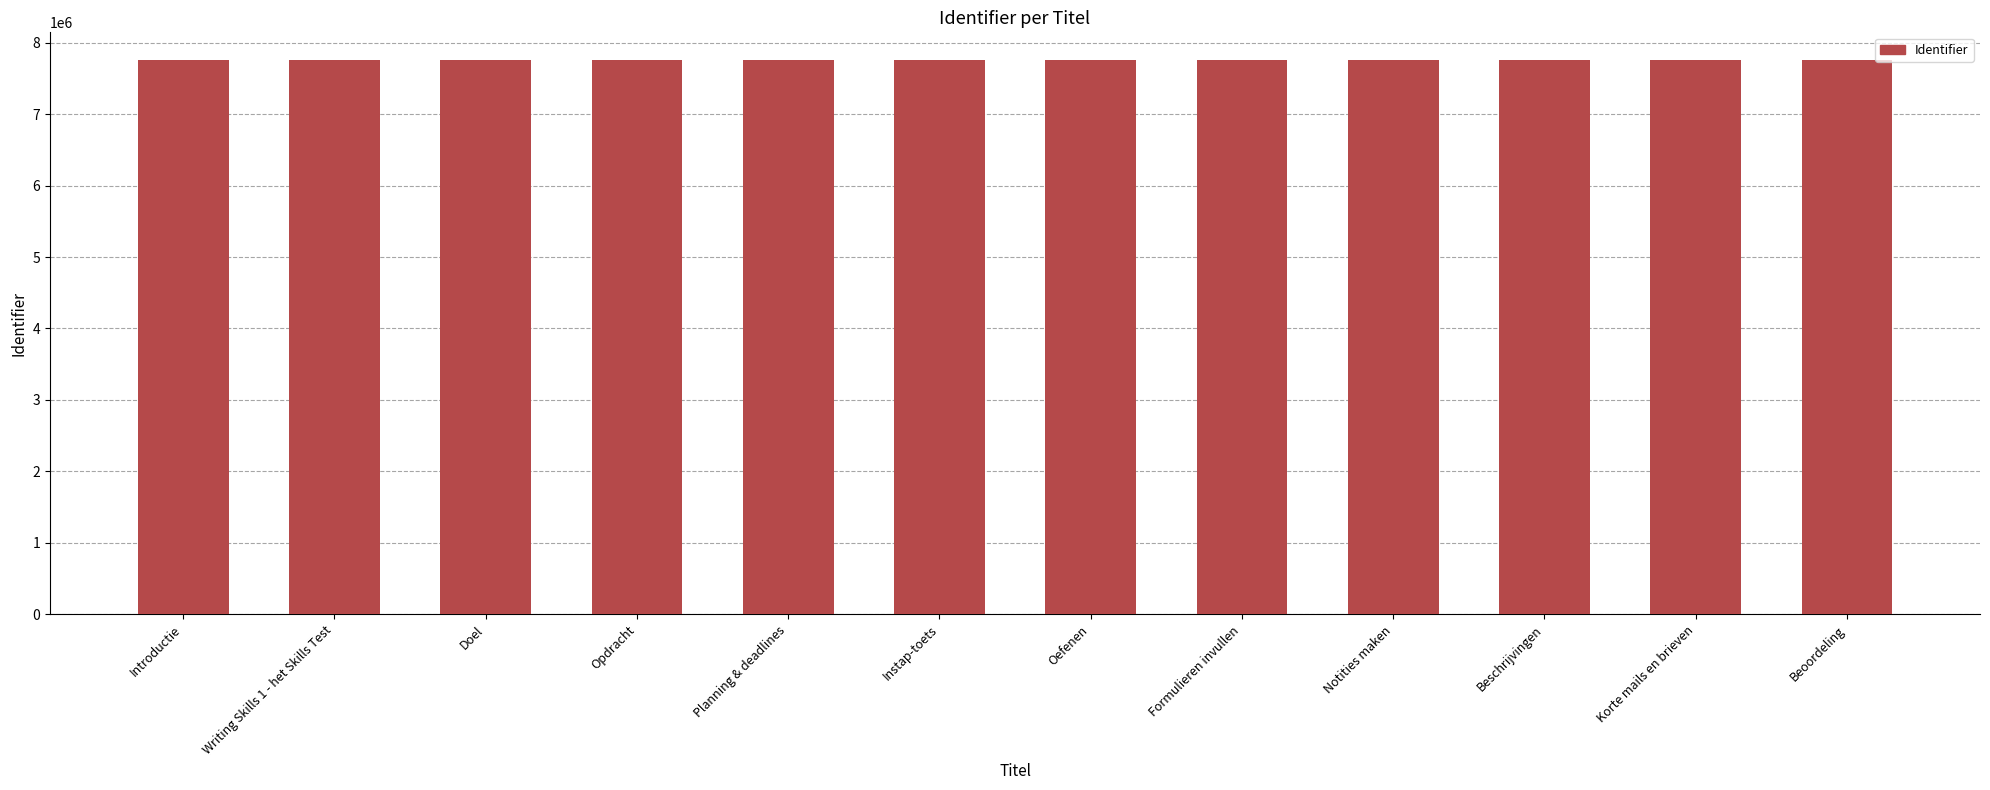

Read the value at Opdracht, to the nearest 10.

7755100